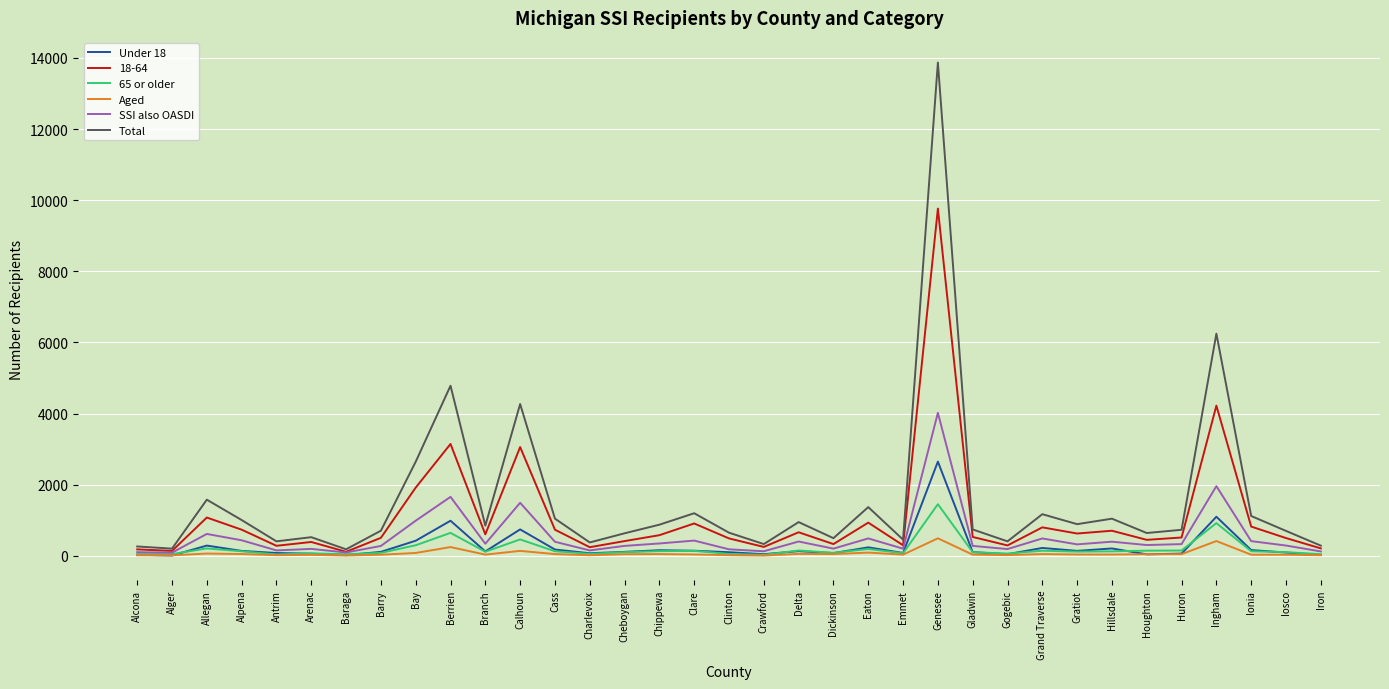

True or false: SSI also OASDI has more than 0 interior local peaks.

True